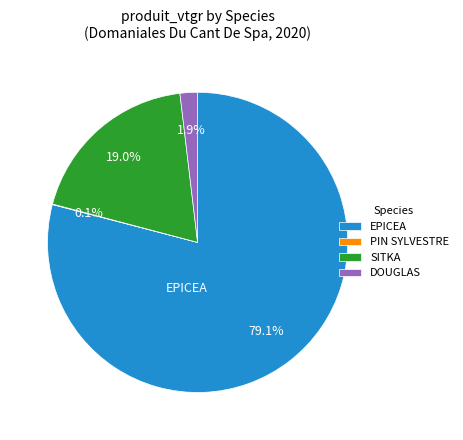

Which has a higher value, EPICEA or DOUGLAS?

EPICEA